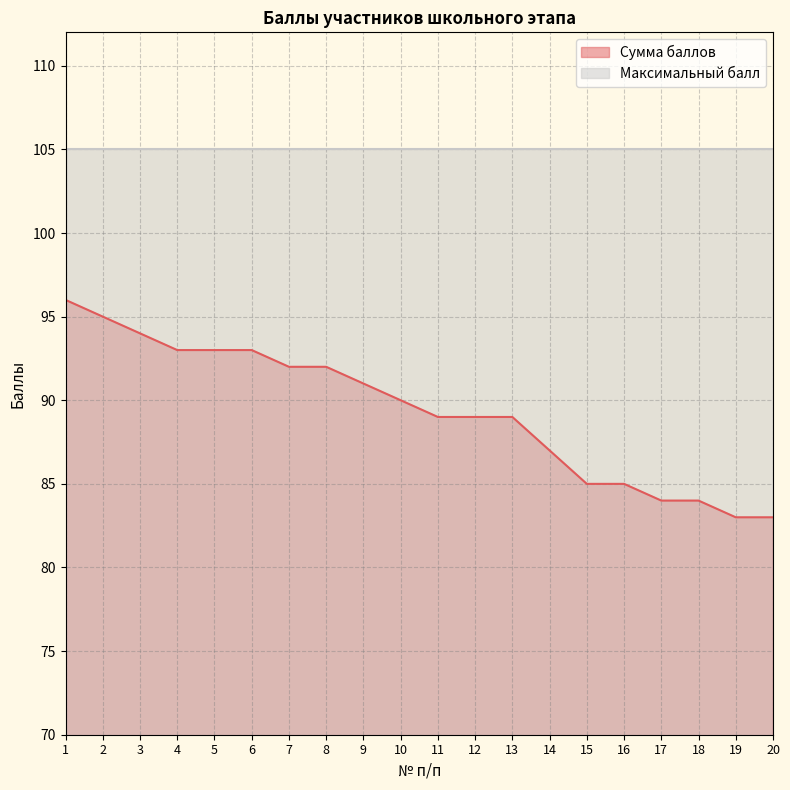

Where does the data first go above 90?

1